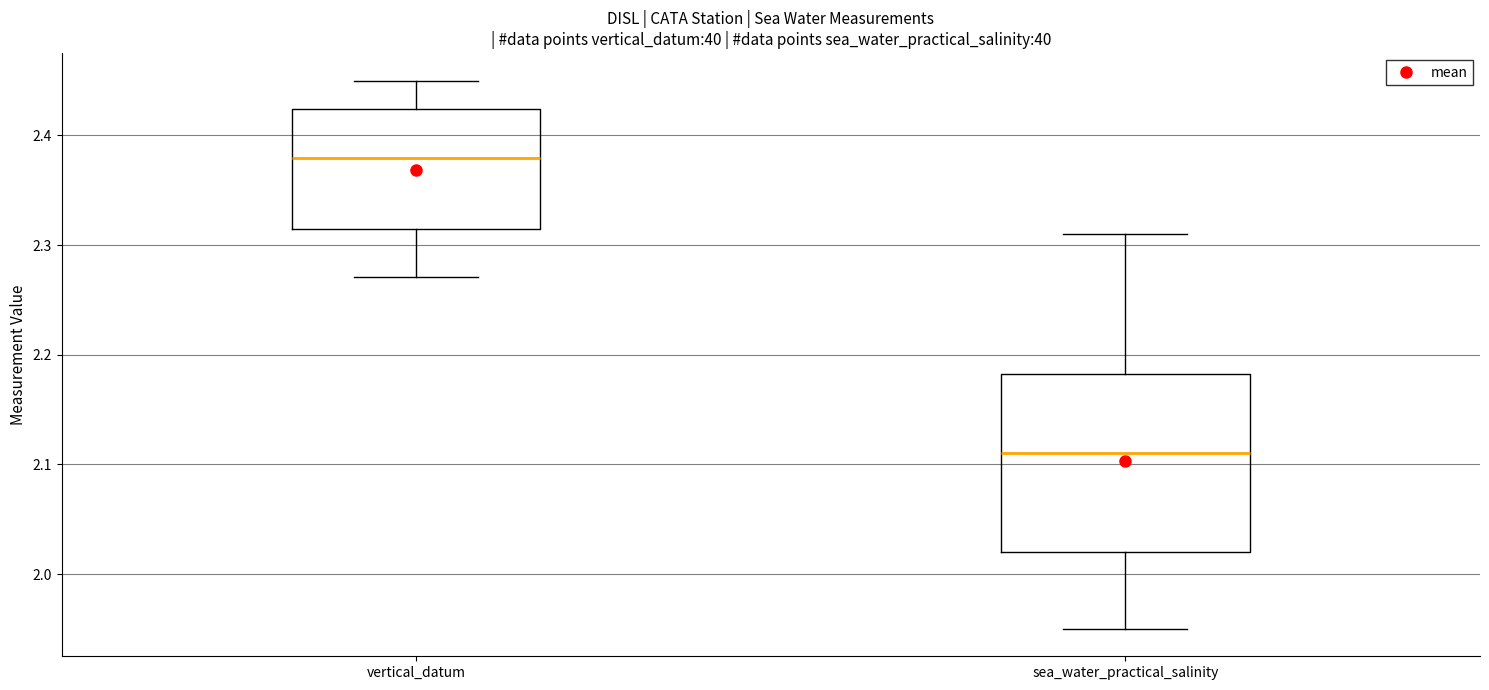

Reading left to right, transcribe this box plot: for each box, give where its median line is, the range the box spans, and where its two whiskers end, as read against the y-axis. The values are not printed on the chart, so give them approximately, as read against the axis.

vertical_datum: median 2.38, box 2.31 to 2.42, whiskers 2.27 to 2.45
sea_water_practical_salinity: median 2.11, box 2.02 to 2.18, whiskers 1.95 to 2.31